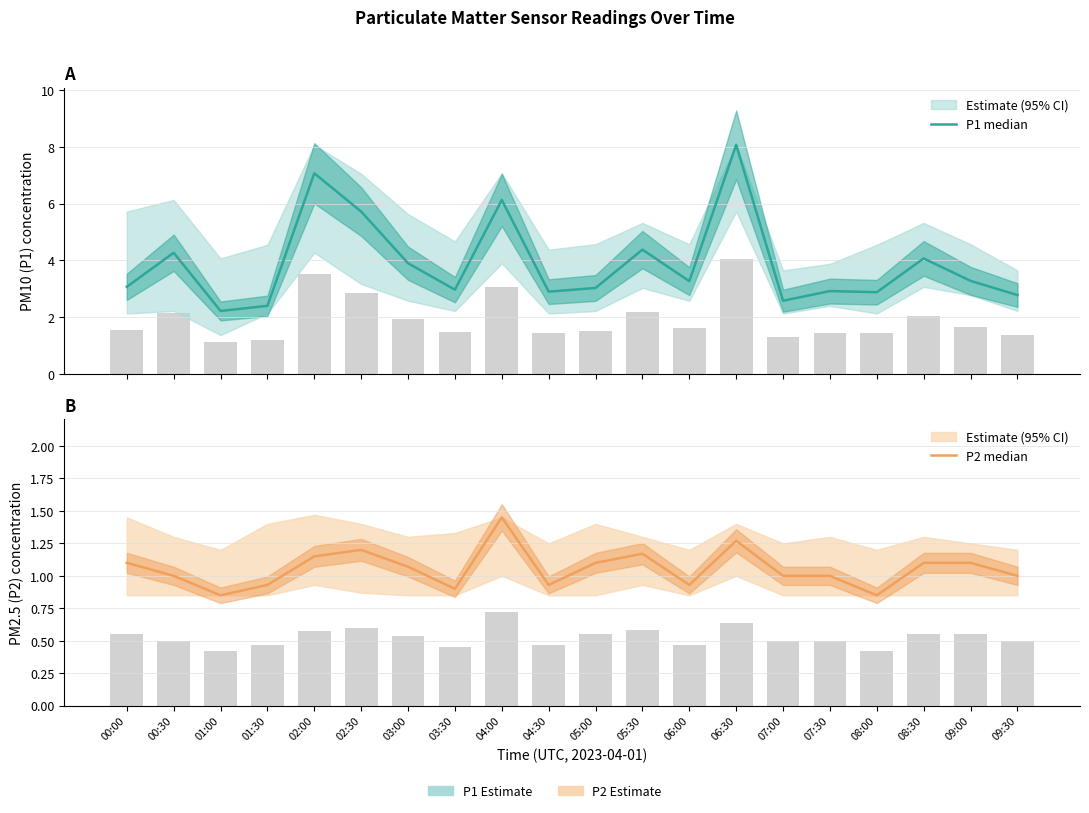

Between 00:30 and 09:00, which series saw the biggest shift?

P1 median